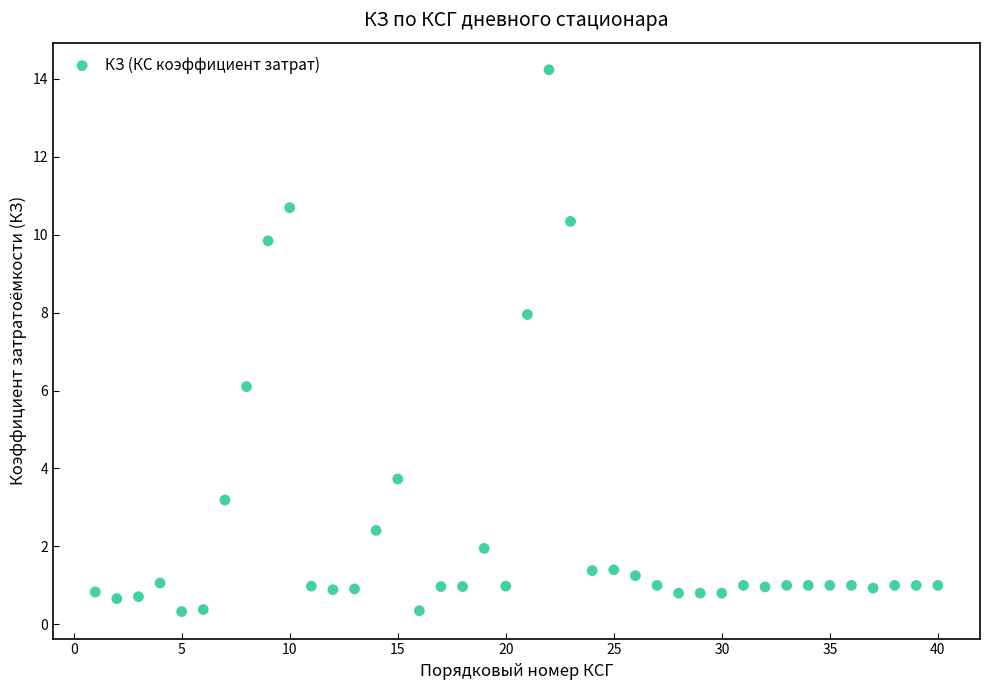

What is the range of Y values (max minus min)?

13.9